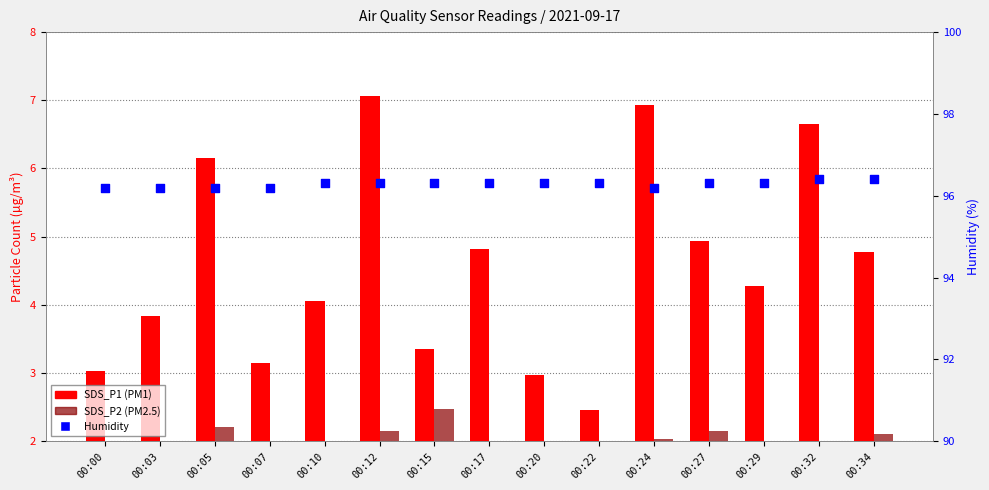

Which series has the widest spread of Y values?

SDS_P1